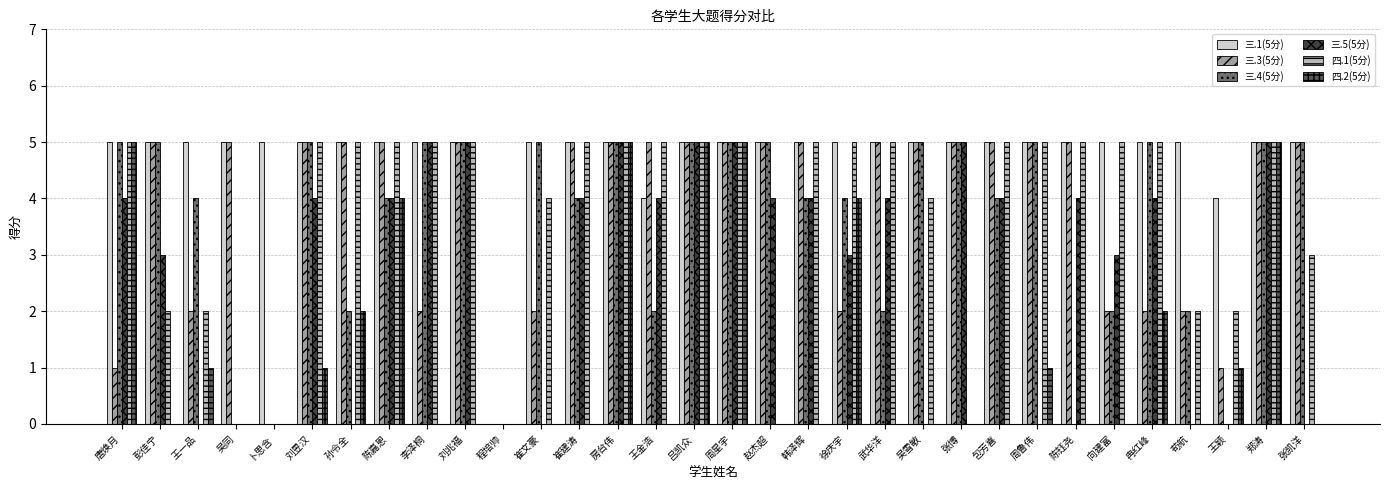

What is the total value across all series at 苟航?

11